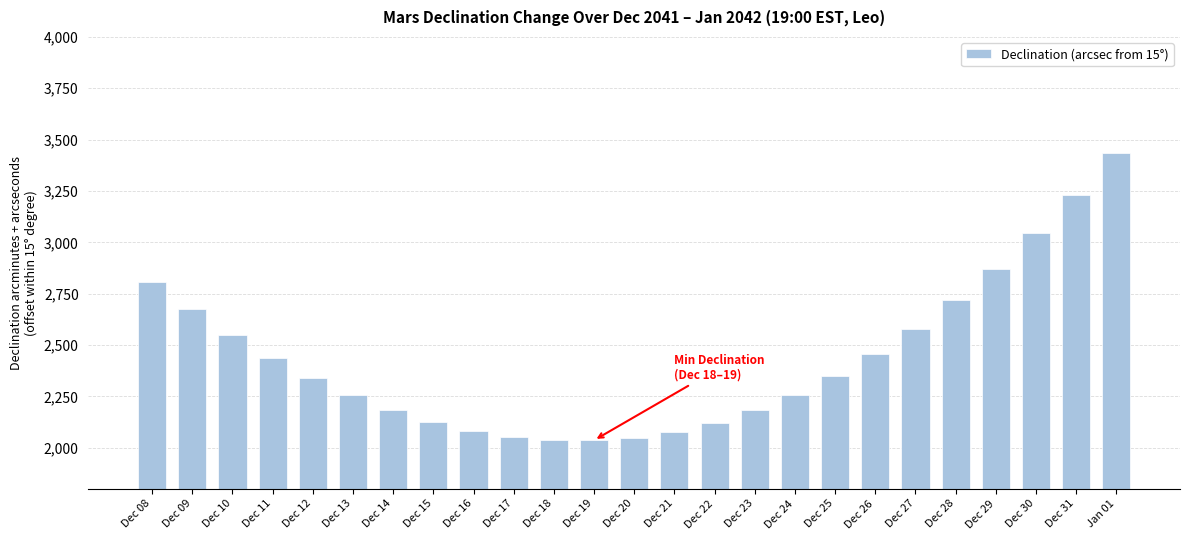

What is the label of the 25th bar from the left?

Jan 01